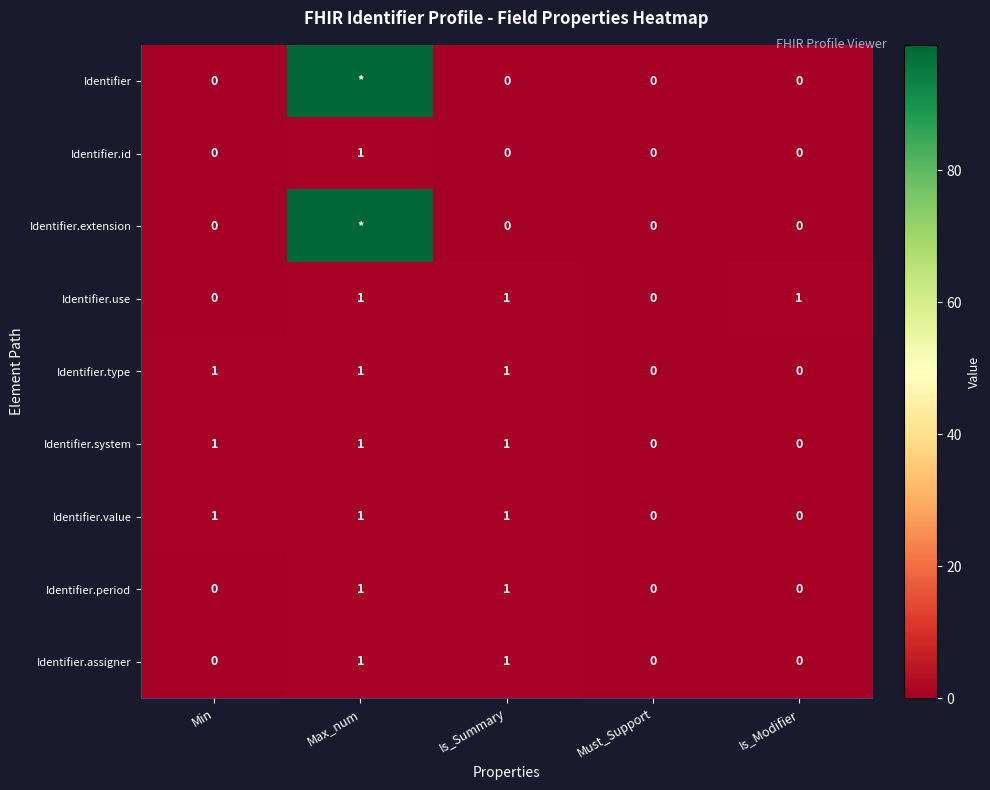

Between Min and Max_num, which is larger?

Max_num